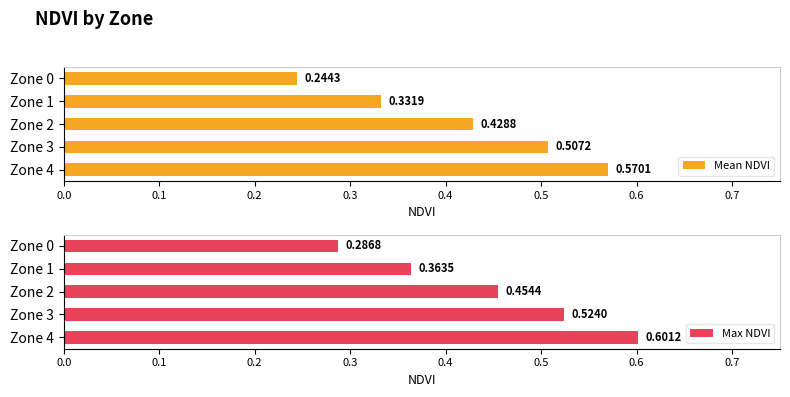

How many distinct data groups are displayed?

2